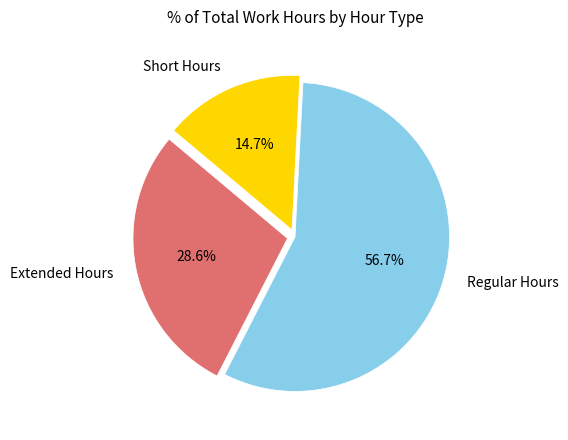

Which category has the biggest portion of the pie?

Regular Hours